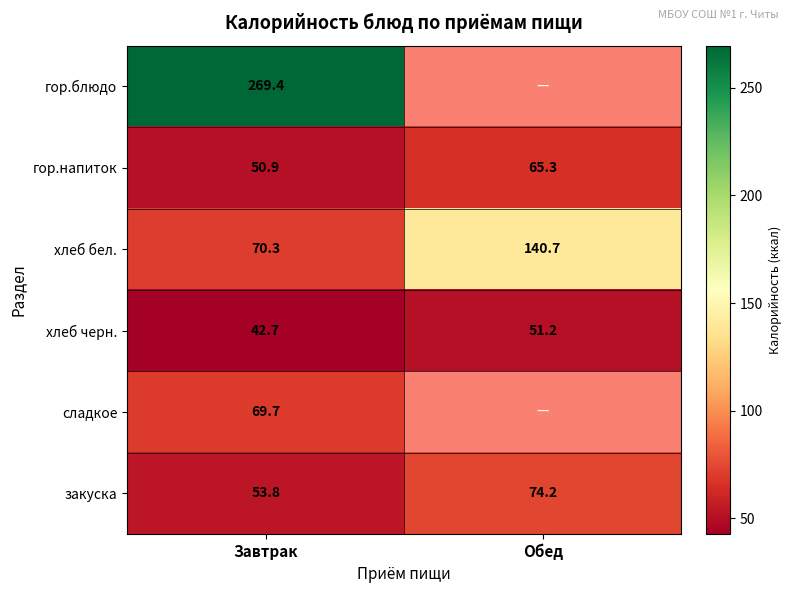

At which category does the chart reach its minimum across all series?

Завтрак